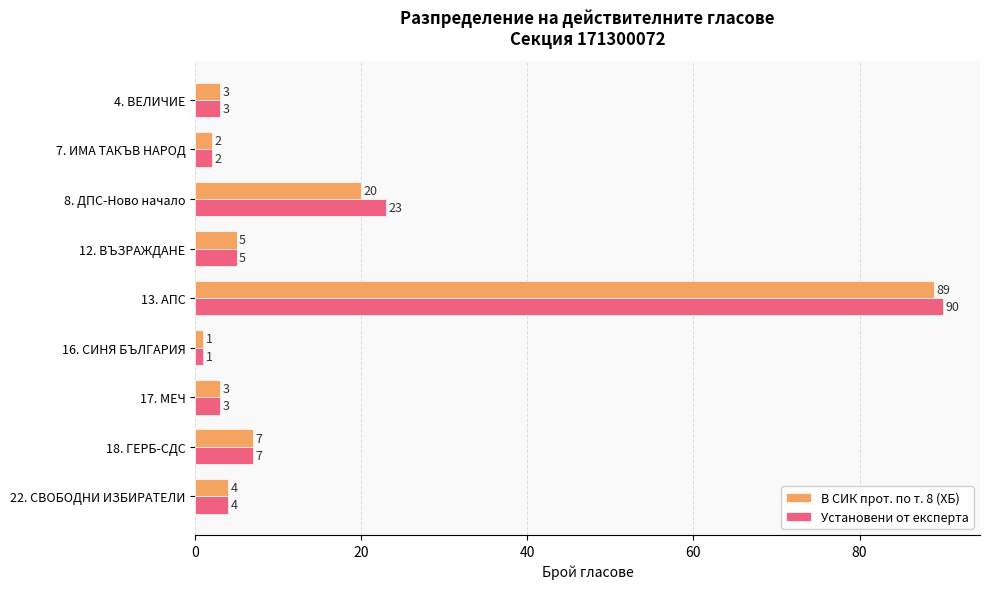

The value of Установени от експерта at 18. ГЕРБ-СДС is 7. True or false?

True